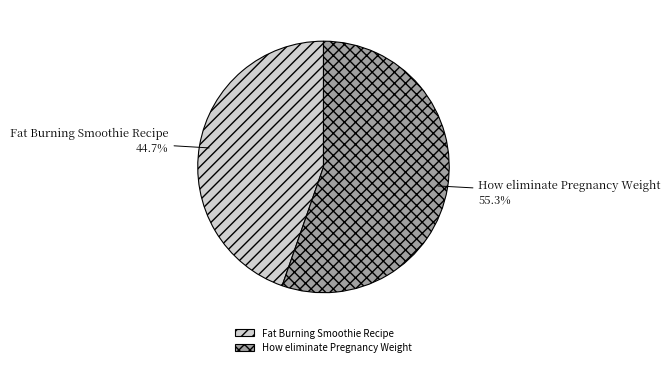

To the nearest percent, what is the difference between the largest and smallest slice percentages?

11%